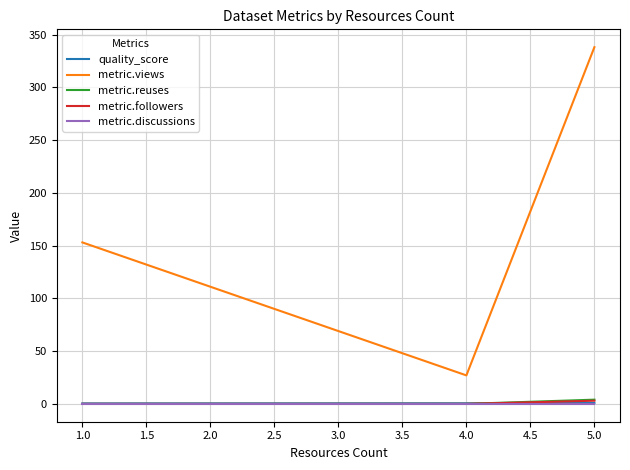

At which category is the sum across all series the highest?

5.0